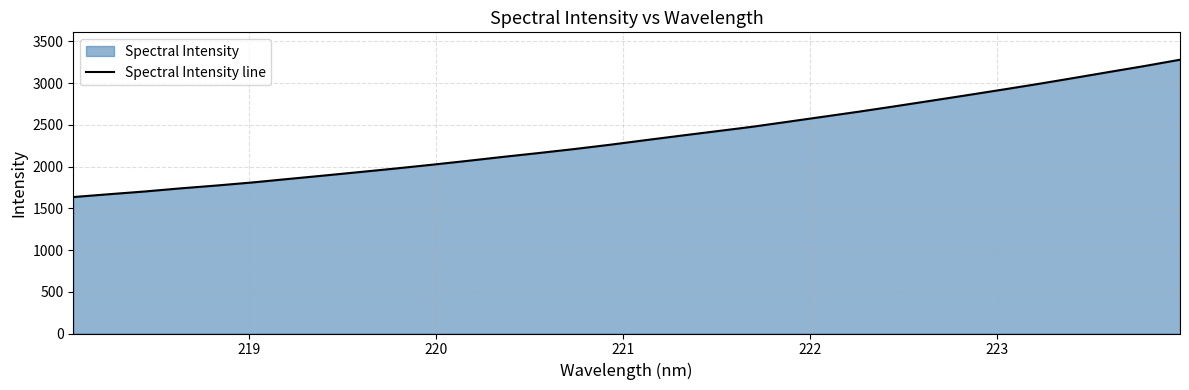

What is the greatest value displayed?

3279.4